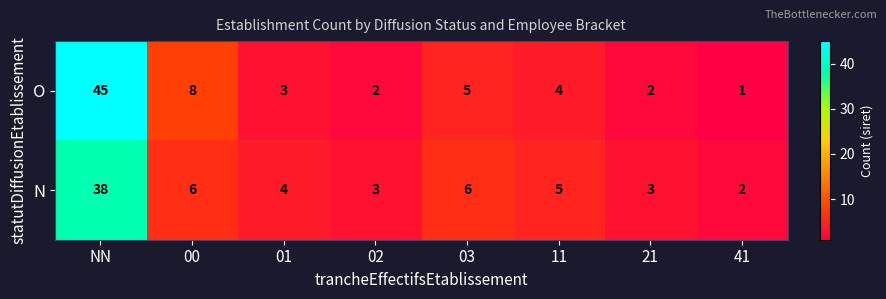

What is the difference between the highest and lowest values at 02?

1